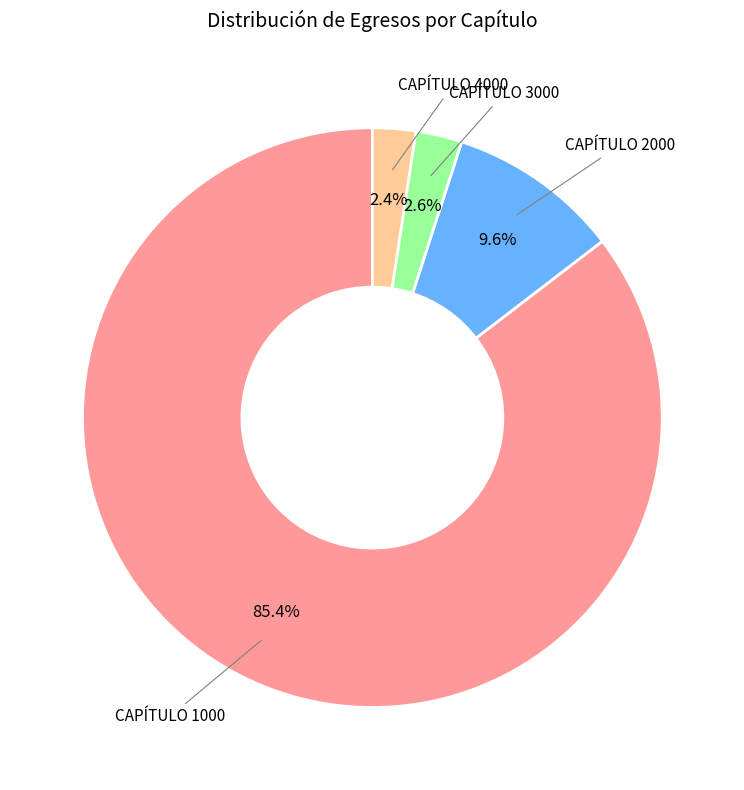

Does any single category account for the majority?

Yes